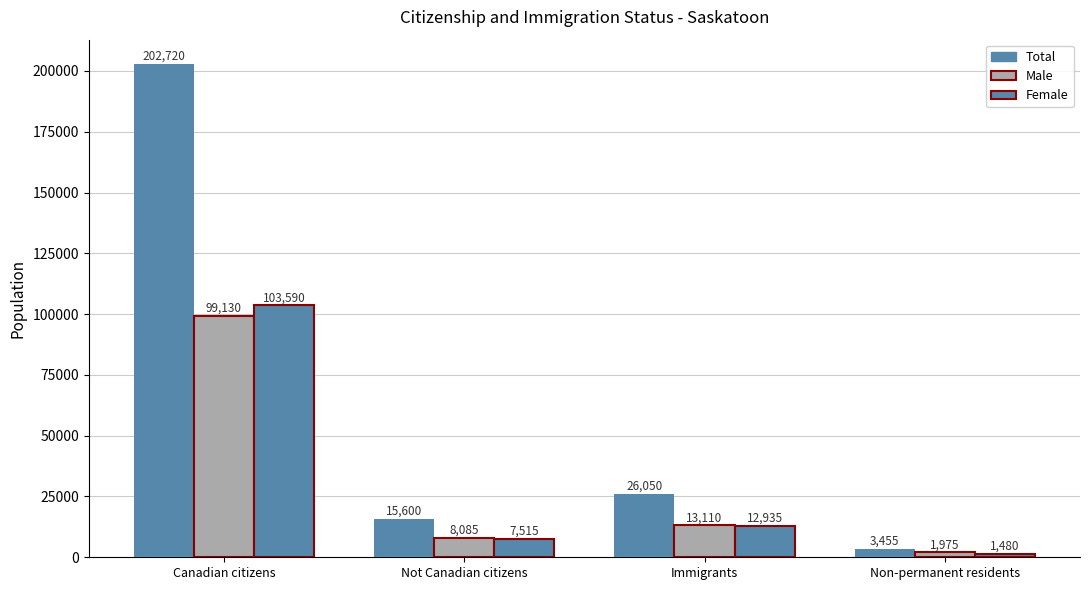

How many data points does each series have?

4